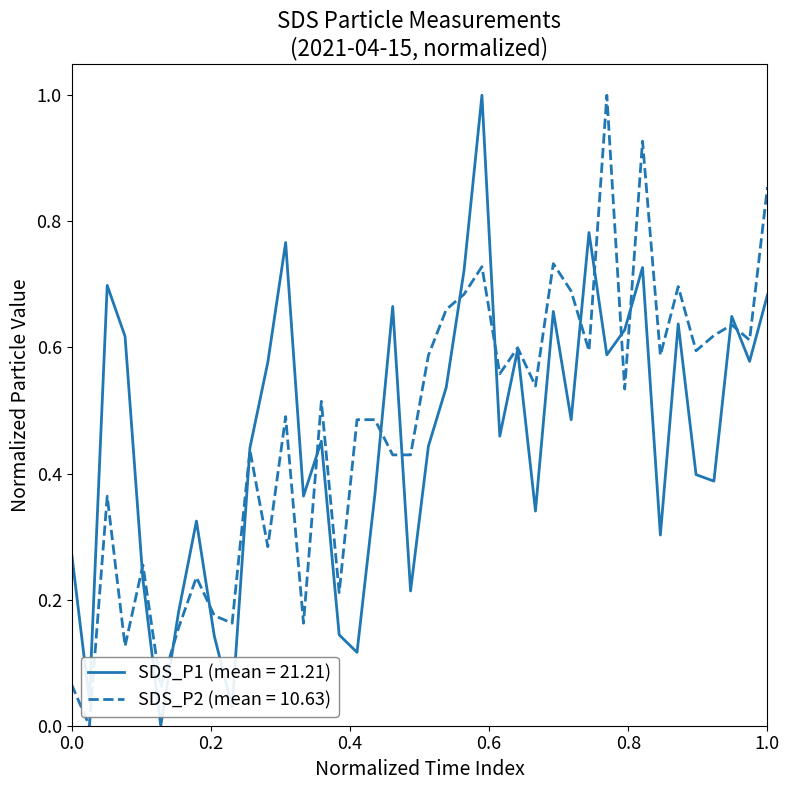

What is the maximum value shown in the chart?

1.0